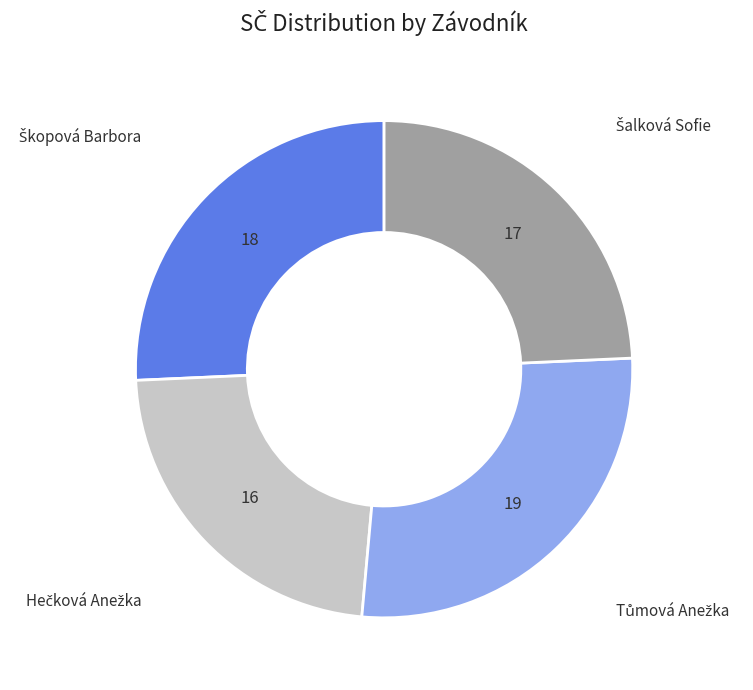

Is there a majority slice in this chart?

No